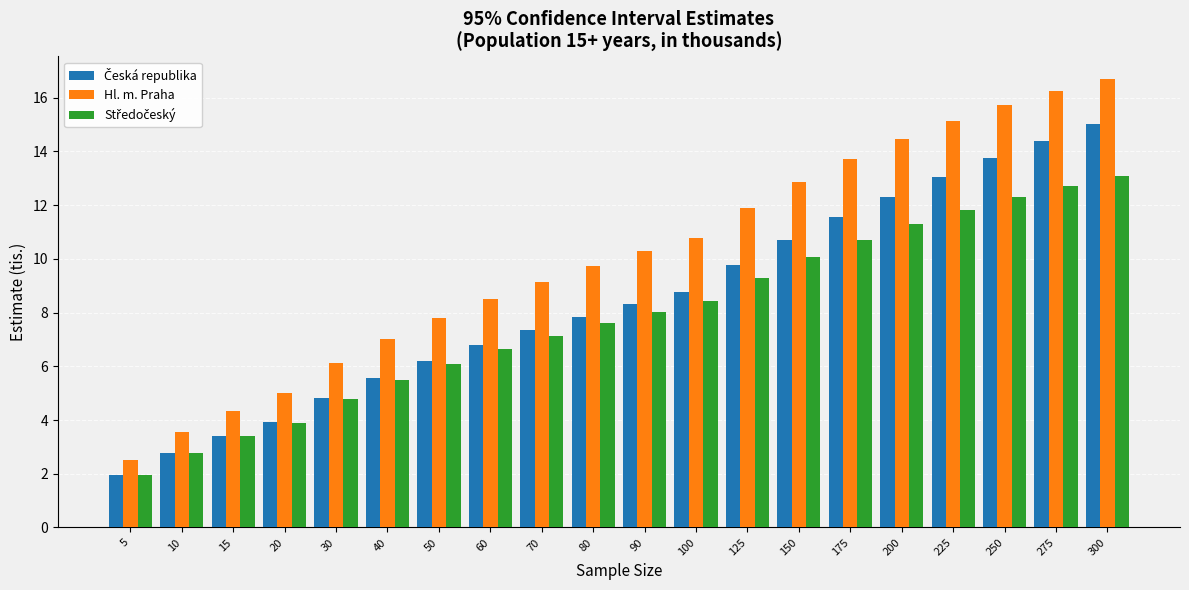

Does the chart contain stacked bars?

No